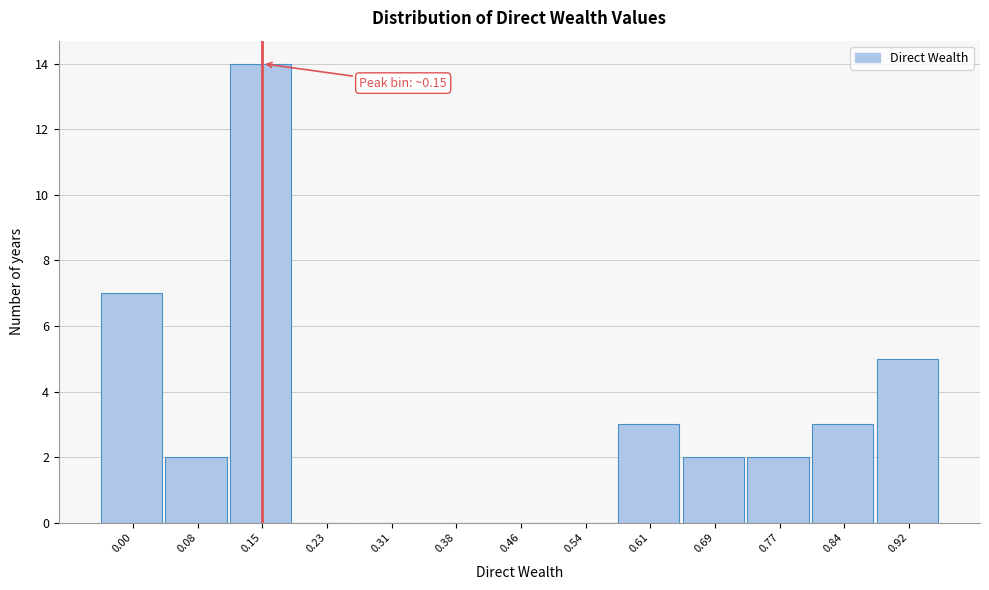

Reading right to left, list all the values displayed in this chart.

0.92=5	0.84=3	0.77=2	0.69=2	0.61=3	0.54=0	0.46=0	0.38=0	0.31=0	0.23=0	0.15=14	0.08=2	0.00=7